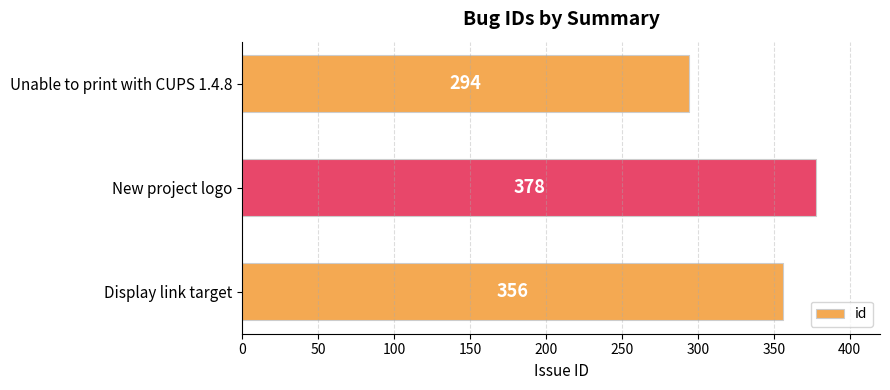

How many data points are less than 356?

1